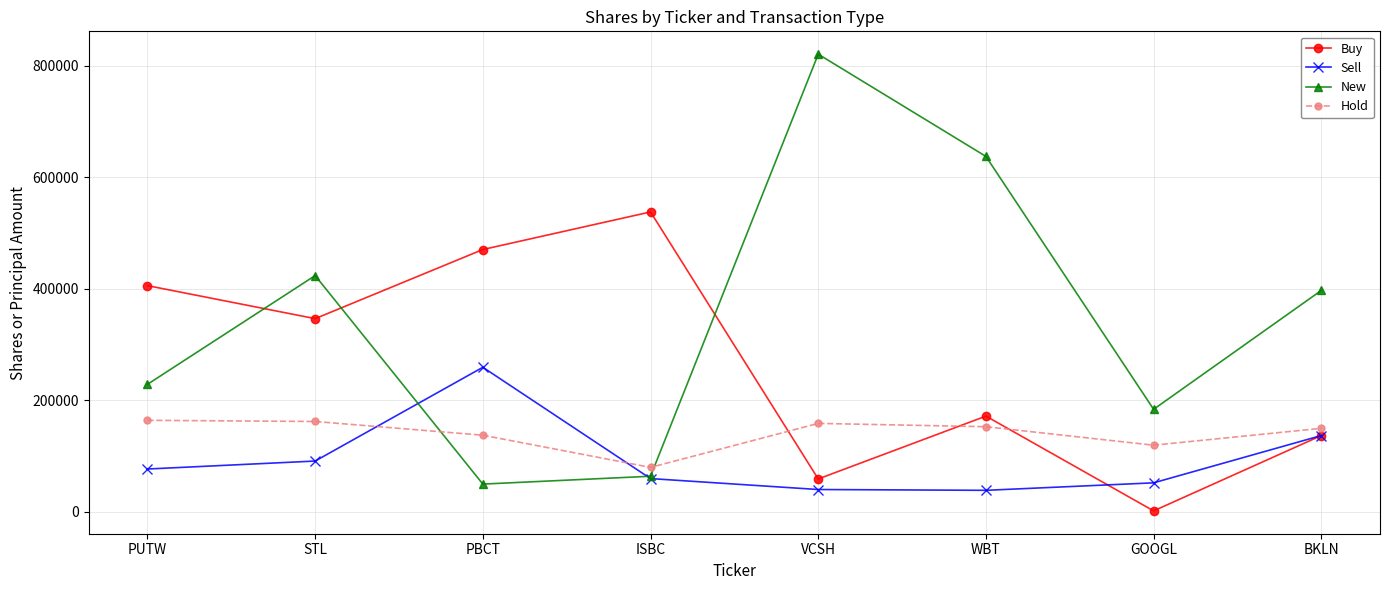

What is the label of the 7th point from the left?

GOOGL